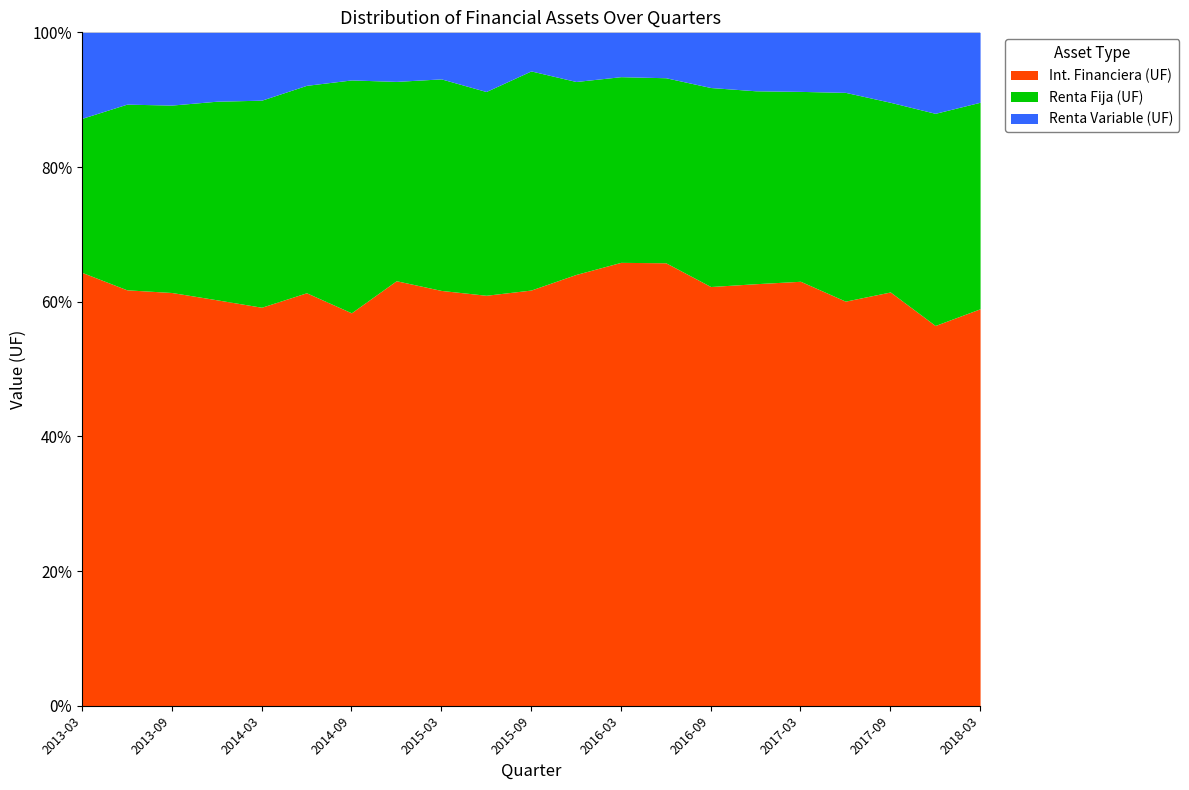

How many interior local valleys does the Renta Variable (UF) series have?

4